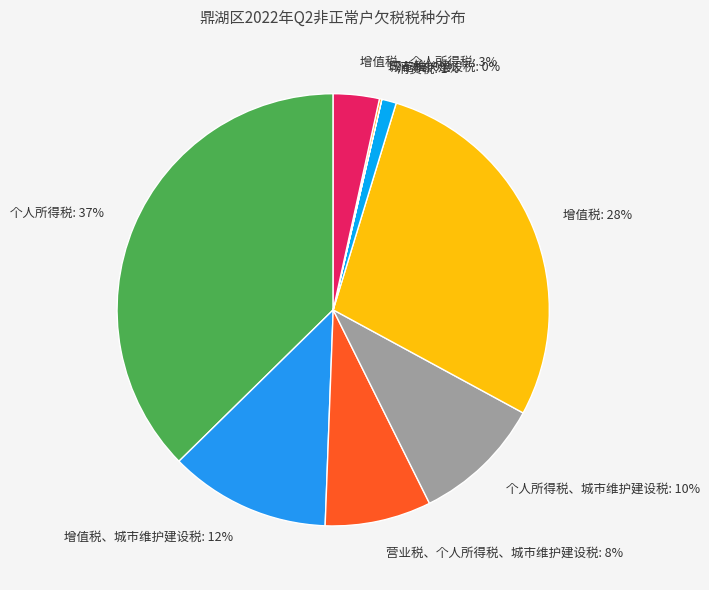

Combined, do 增值税、个人所得税: 3% and 营业税、个人所得税、城市维护建设税: 8% account for over 50%?

No